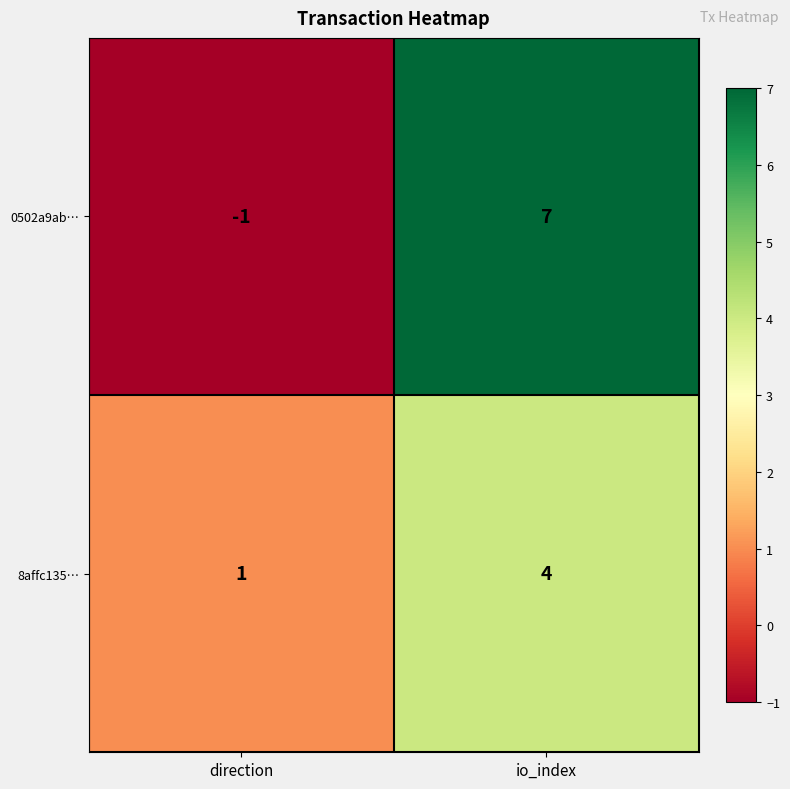

What is the sum of all 0502a9ab… values?

6